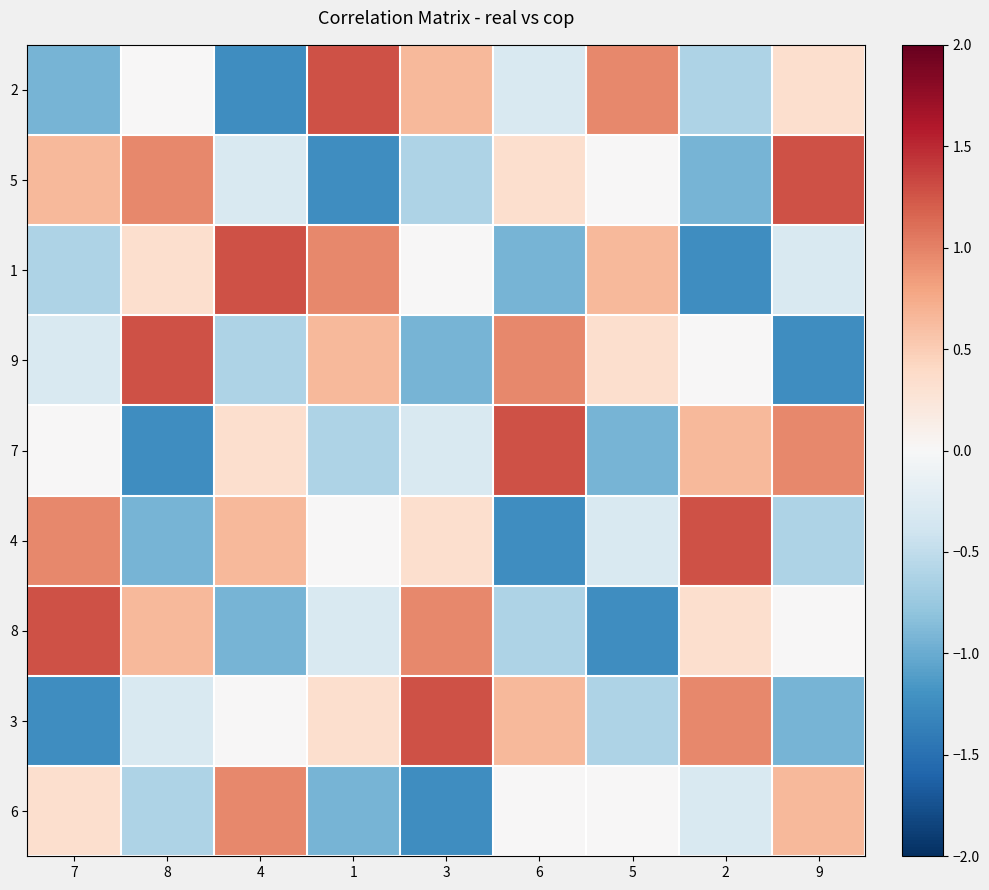

What is the spread (max minus min) of values at 7?

2.5